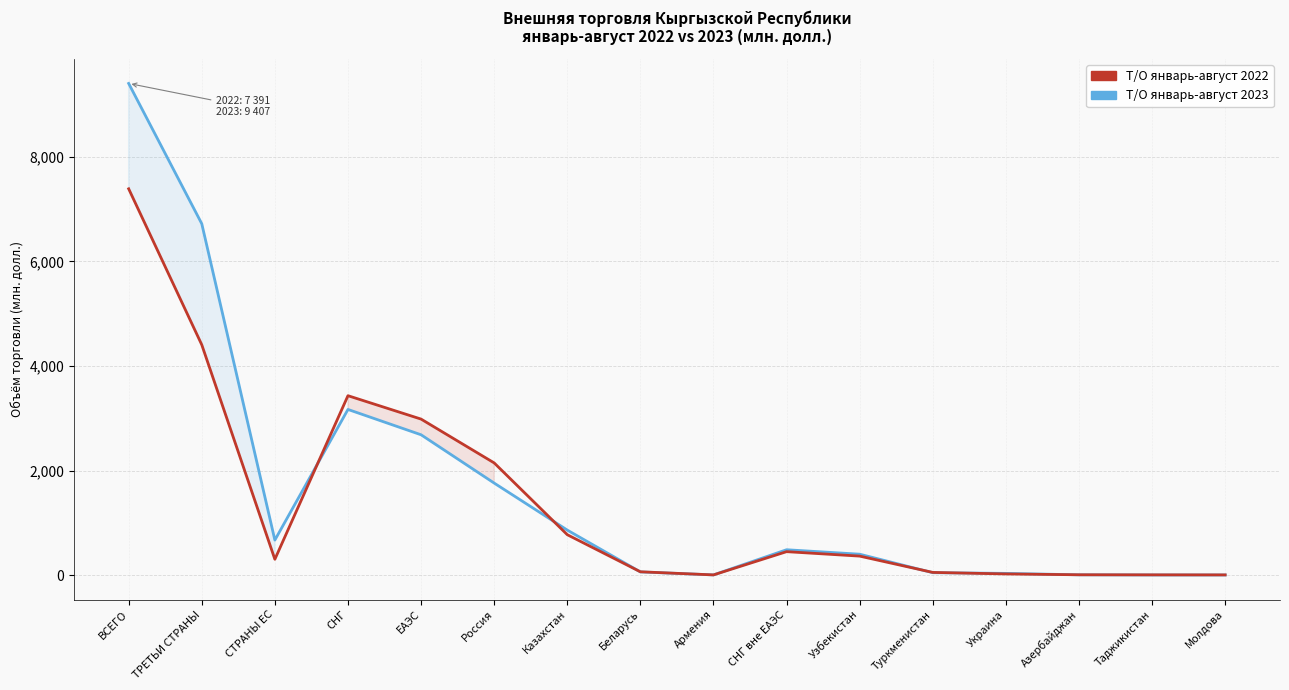

Where do Т/О январь-август 2023 and Т/О январь-август 2022 first cross each other?

СТРАНЫ ЕС and СНГ